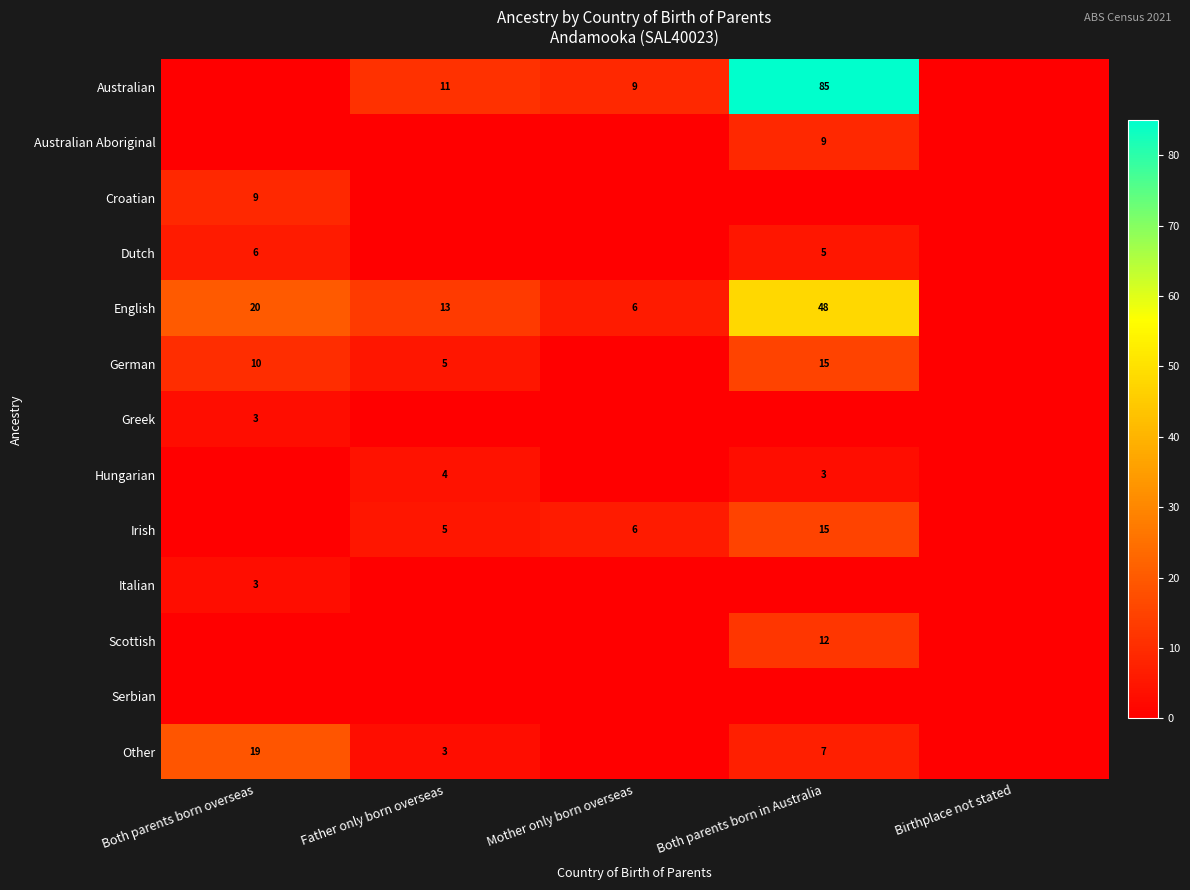

Is it true that Australian equals 18 at Father only born overseas?

False